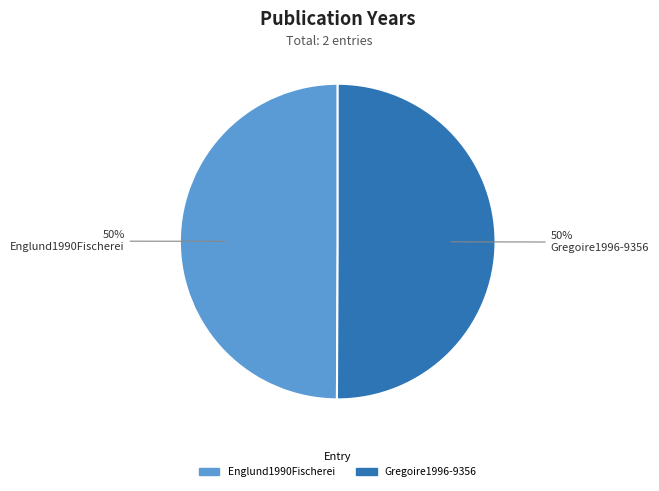

True or false: Englund1990Fischerei accounts for 36% of the total.

False